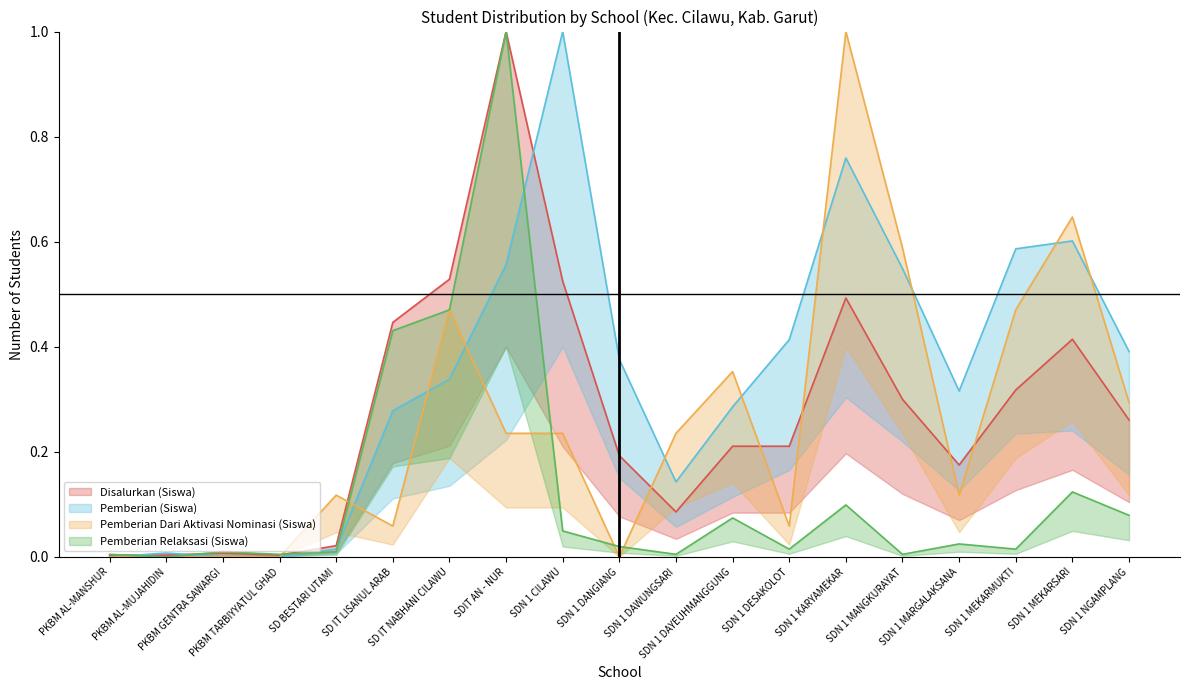

What position from the left is SDN 1 DANGIANG?

10